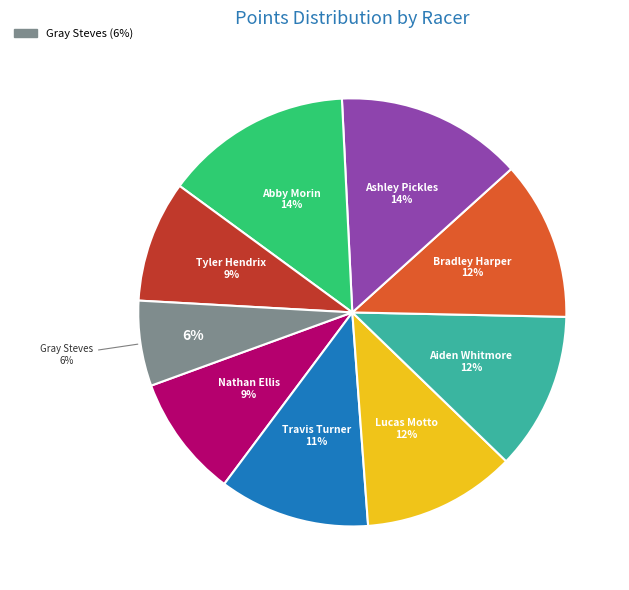

Is the sum of Ashley Pickles and Tyler Hendrix greater than half?

No